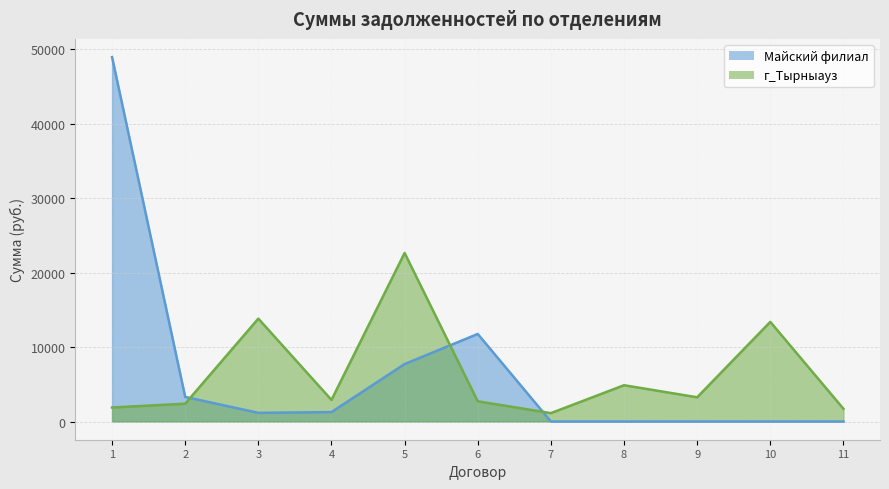

Reading right to left, list all the values displayed in this chart.

1709.0	13383.1	3253.5	4874.3	1124.6	2716.4	22639.7	2899.7	13820.4	2392.6	1879.9